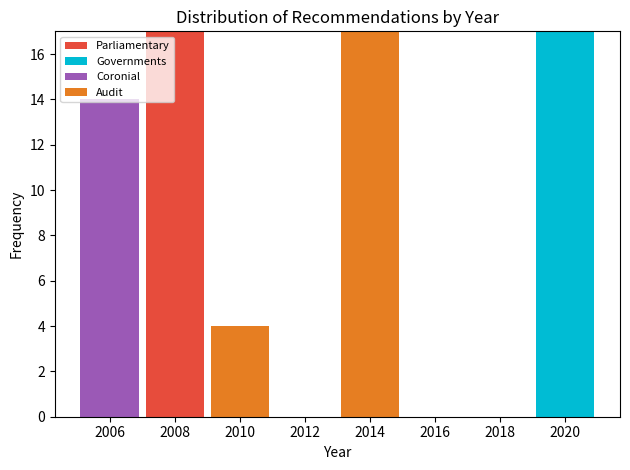

Reading left to right, list every stacked bar in this chart as the range it spans on the x-axis followed by its total height. The values are not printed on the chart, so give them approximately, as read against the axis.

2005 to 2007: 14
2007 to 2009: 17
2009 to 2011: 4
2011 to 2013: 0
2013 to 2015: 17
2015 to 2017: 0
2017 to 2019: 0
2019 to 2021: 17